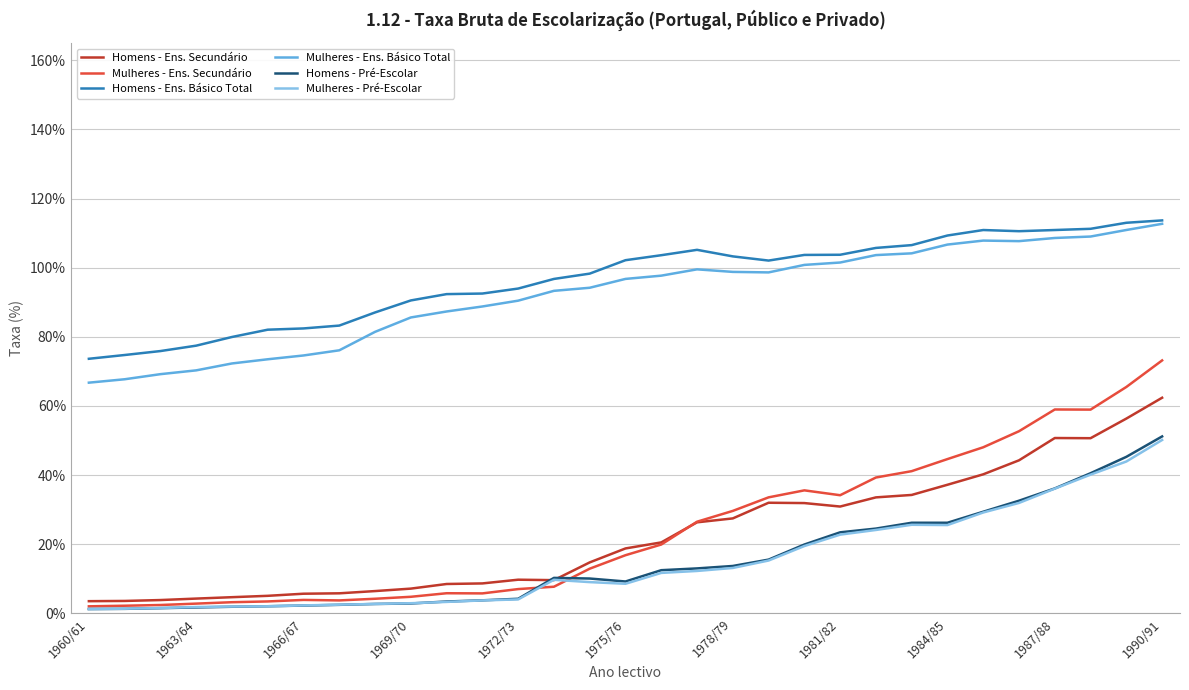

True or false: Homens - Ens. Básico Total and Homens - Ens. Secundário intersect in this chart.

False